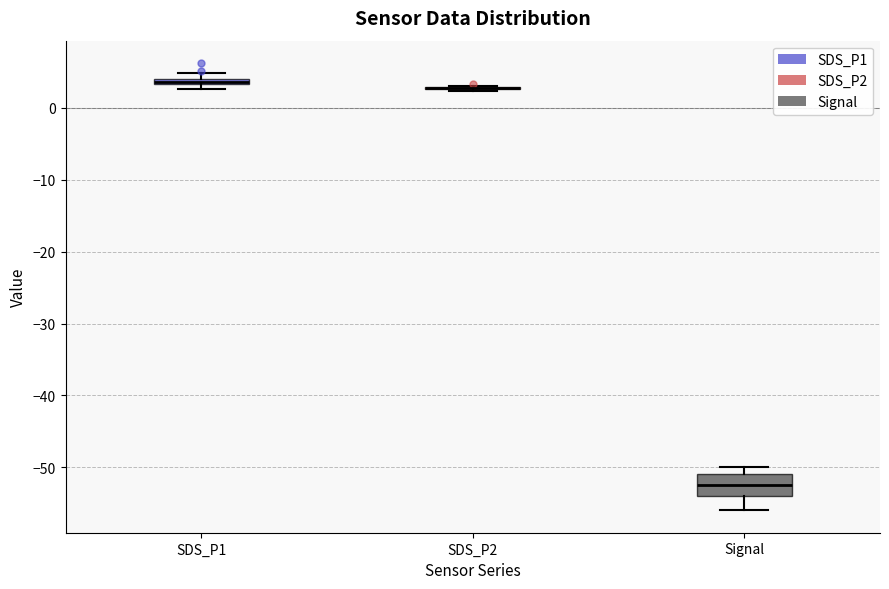

Where does the median line of the box for Signal sit on the y-axis? The values are not printed on the chart, so give them approximately, as read against the axis.

-52